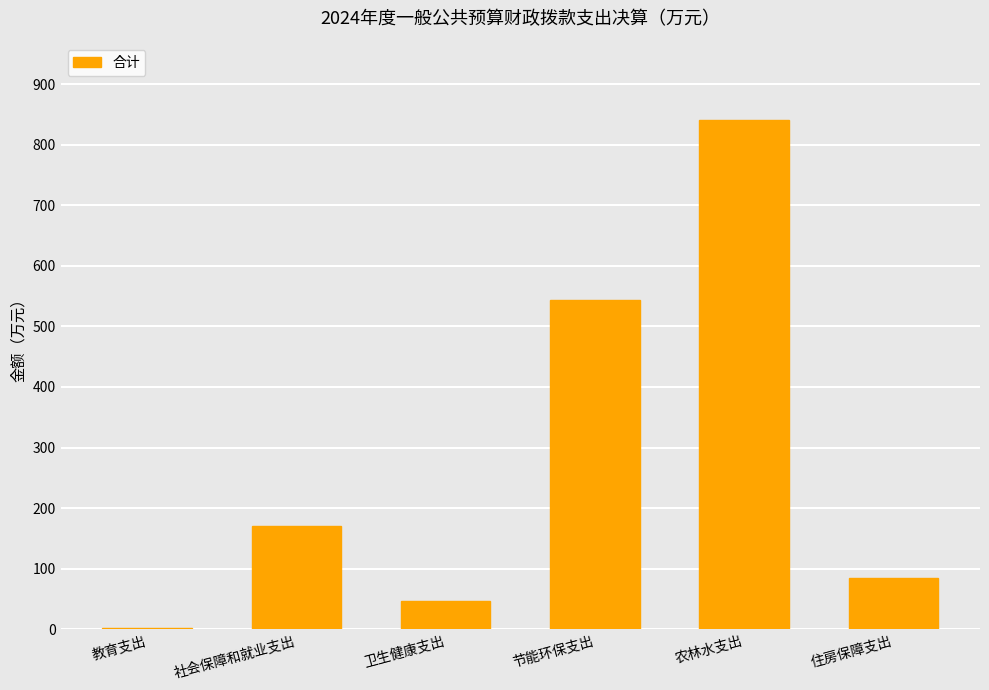

At which label is the value closest to 421?

节能环保支出